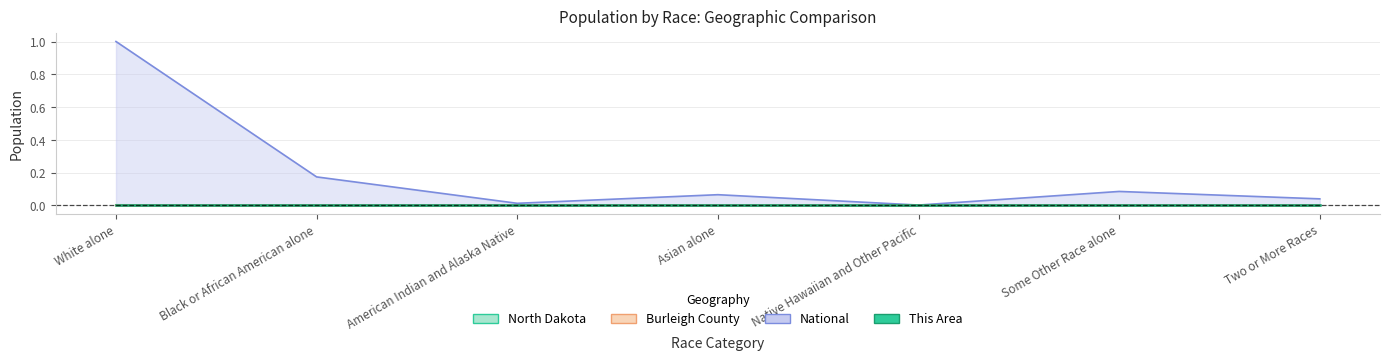

Rank the series by their maximum value, from lowest to highest.

This Area, Burleigh County, North Dakota, National